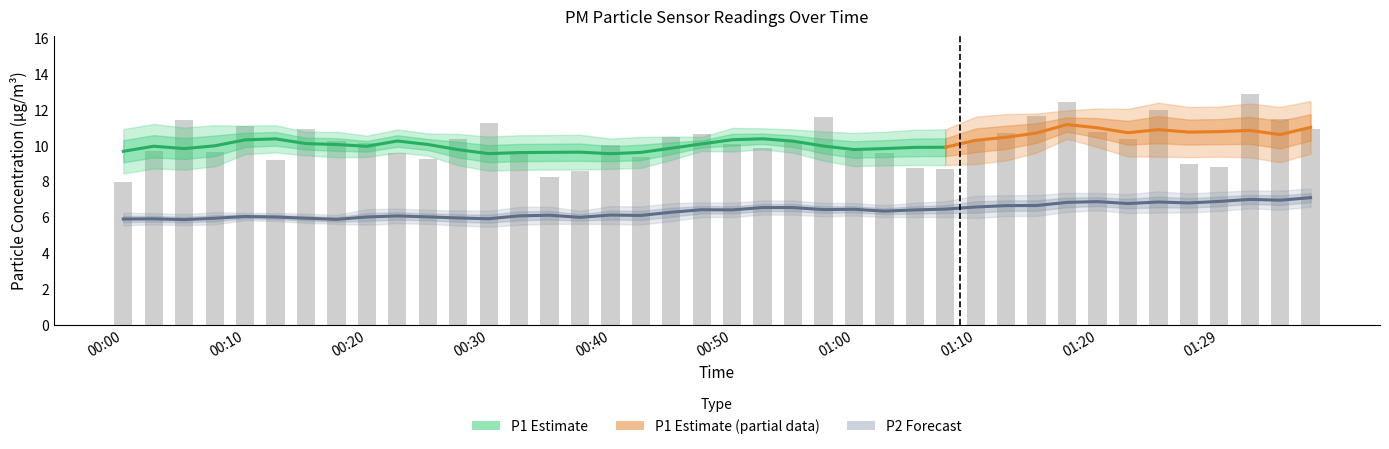

Reading left to right, transcribe all the data shown in this chart.

00:00=8.0	00:03=9.7	00:05=11.4	00:08=9.6	00:10=11.1	00:13=9.2	00:15=10.9	00:18=10.3	00:20=10.1	00:23=9.6	00:25=9.3	00:28=10.4	00:30=11.2	00:33=9.6	00:35=8.2	00:38=8.6	00:40=10.0	00:43=9.3	00:45=10.5	00:47=10.7	00:50=10.1	00:52=9.9	00:55=10.2	00:57=11.6	01:00=9.7	01:02=9.6	01:05=8.7	01:07=8.7	01:10=10.3	01:12=10.7	01:15=11.7	01:17=12.4	01:20=10.8	01:22=10.4	01:24=12.0	01:27=9.0	01:29=8.8	01:32=12.9	01:34=11.5	01:37=10.9